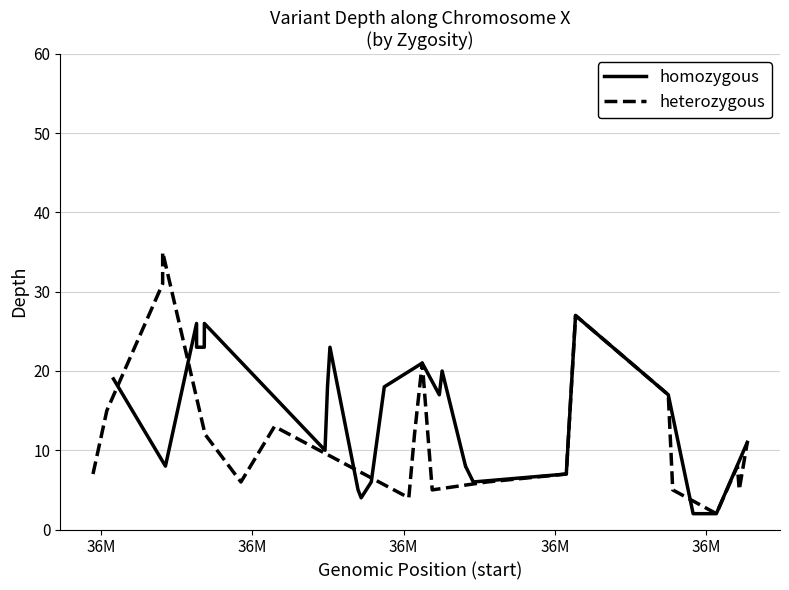

True or false: heterozygous has more than 0 points higher than both neighbors.

True